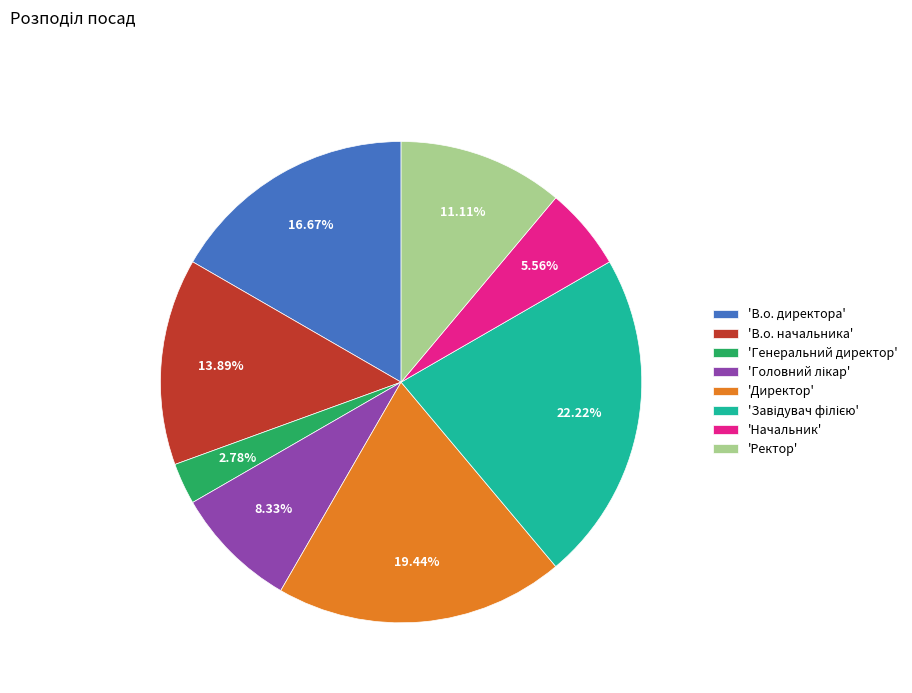

Between 'Ректор' and 'Генеральний директор', which is larger?

'Ректор'